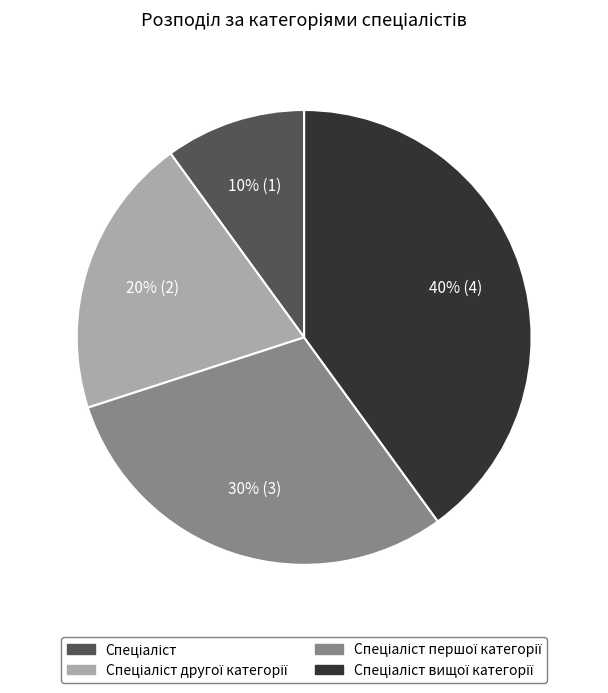

Is there a majority slice in this chart?

No